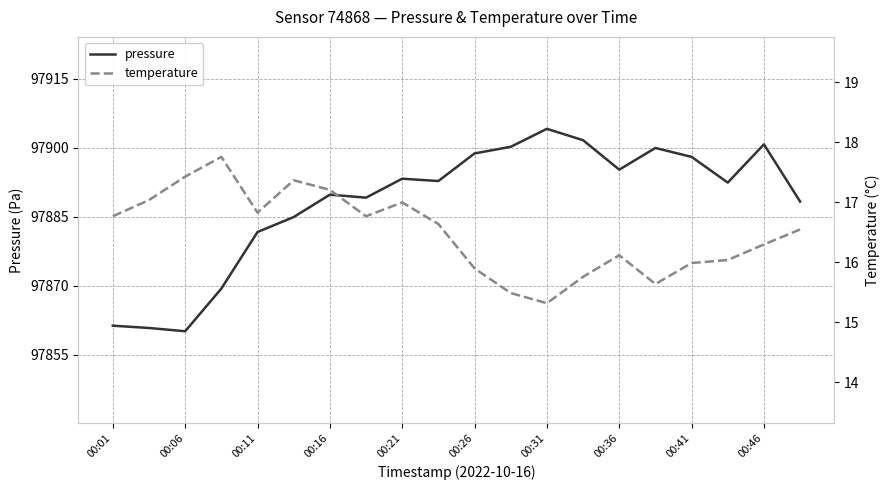

The pressure series shows 51314.6 at 00:46. True or false?

False